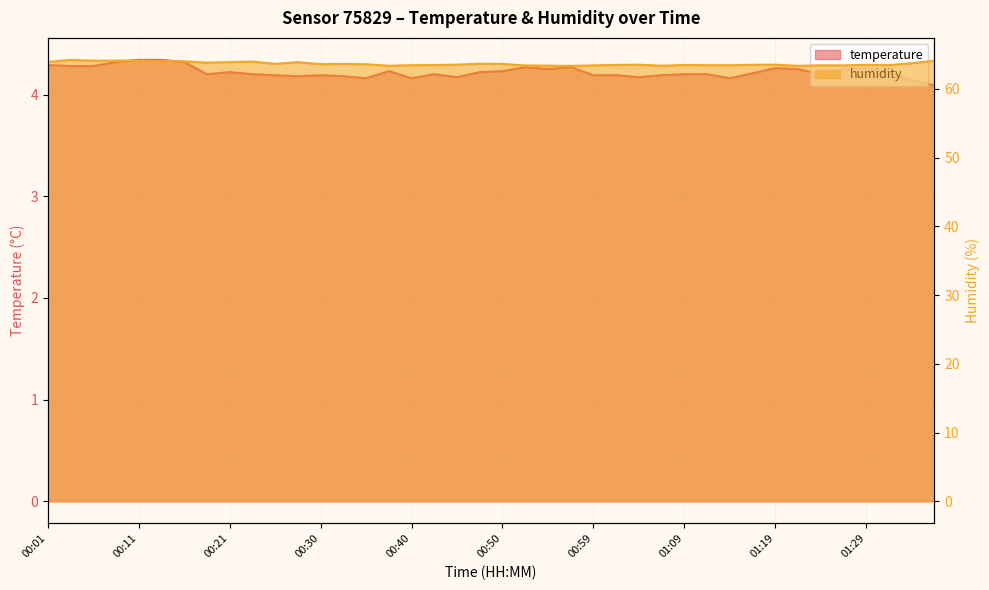

Which has a higher value, 00:21 or 01:14?

00:21